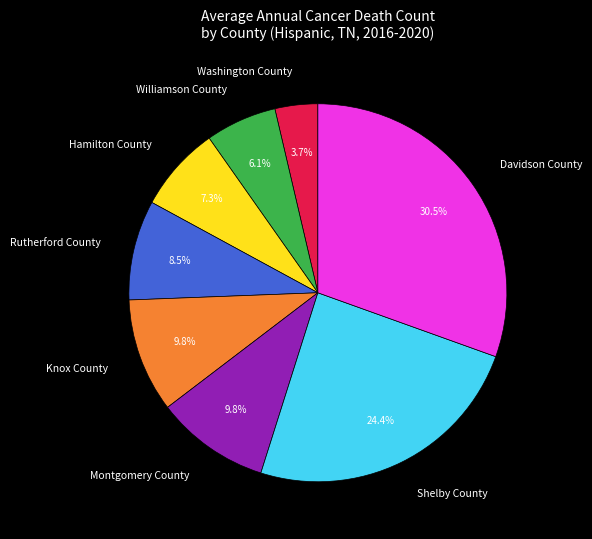

The Shelby County slice represents 32% of the pie. True or false?

False